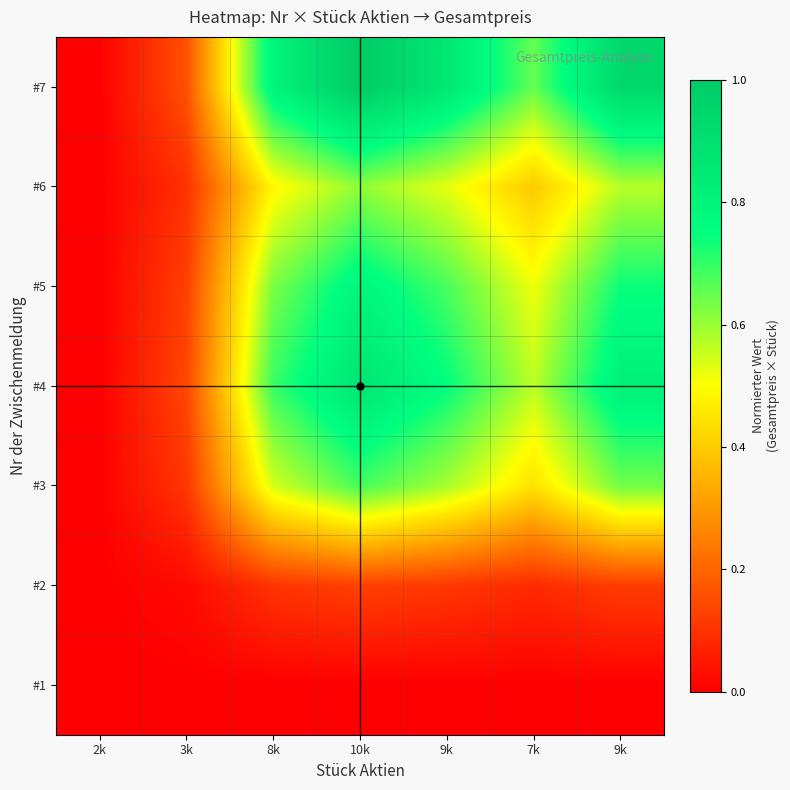

At which category is the sum across all series the highest?

10k